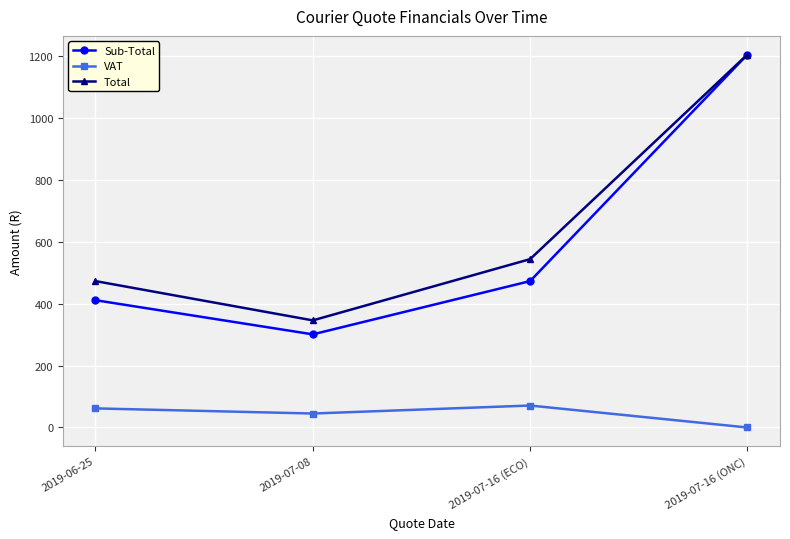

Between 2019-07-16 (ECO) and 2019-07-16 (ONC), which series saw the biggest shift?

Sub-Total